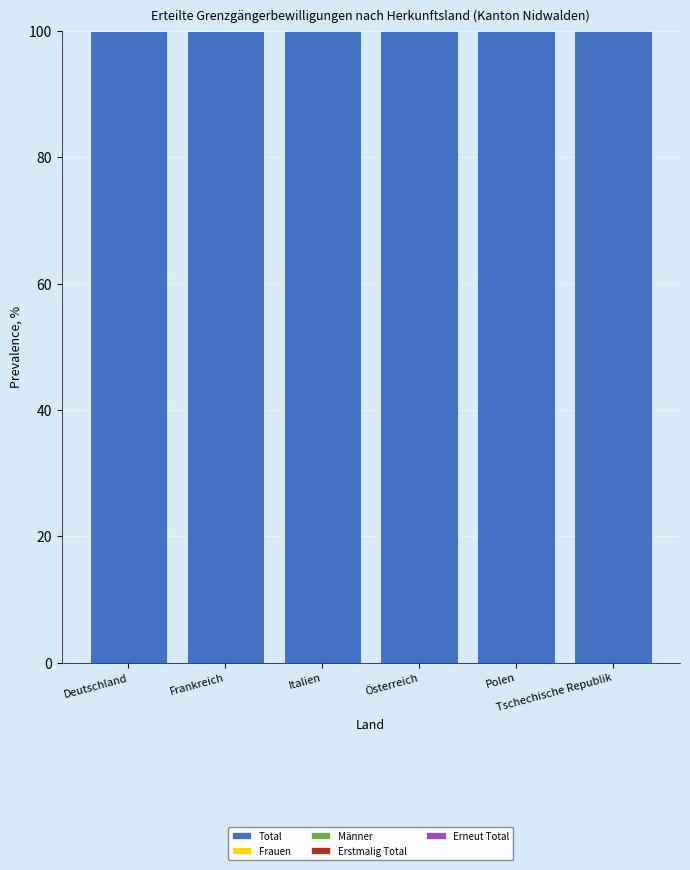

True or false: Männer has a value of 88.8 at Deutschland.

False